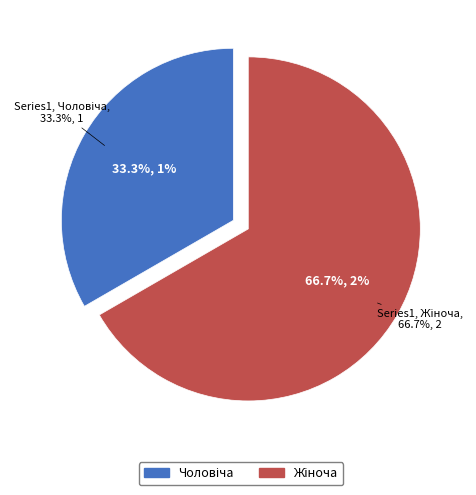

Combined, what portion of the pie is Жіноча and Чоловіча?

100.0%